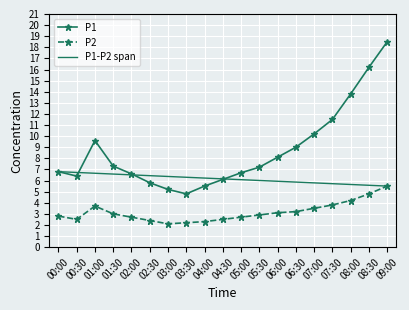

True or false: P2 and P1 intersect in this chart.

False